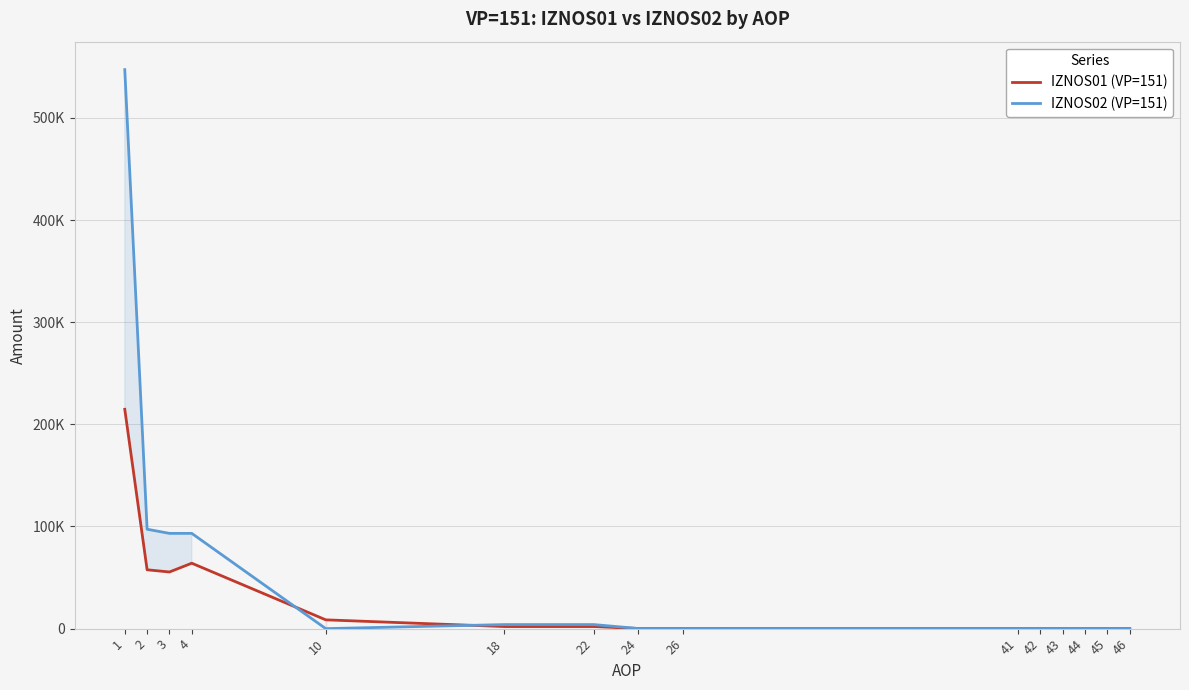

True or false: IZNOS01 (VP=151) and IZNOS02 (VP=151) cross at least once.

True